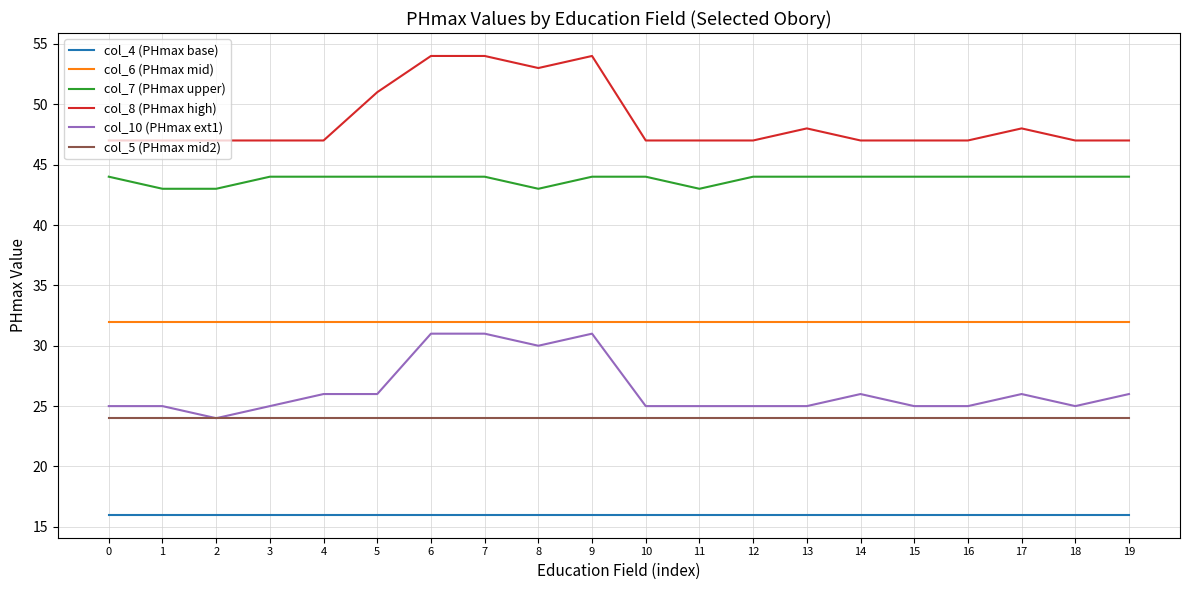

What is the average value of the col_7 (PHmax upper) series?

44